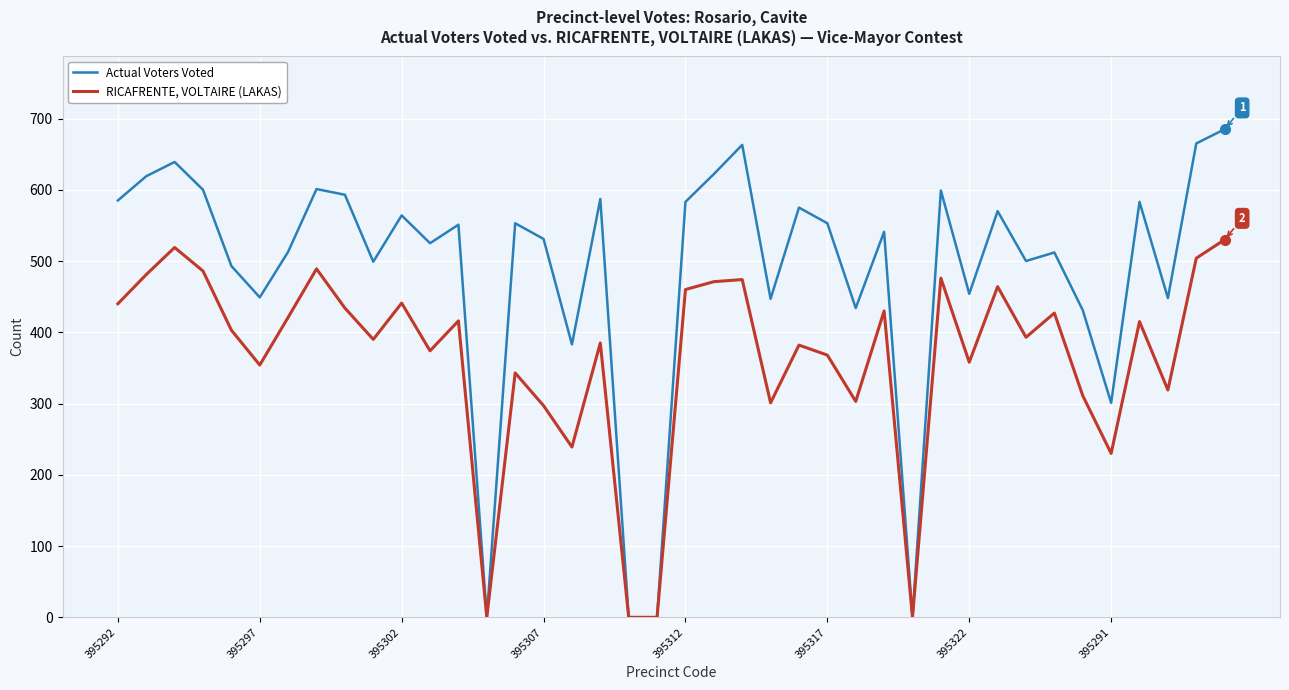

What are all the series names shown in the legend?

Actual Voters Voted, RICAFRENTE, VOLTAIRE (LAKAS)